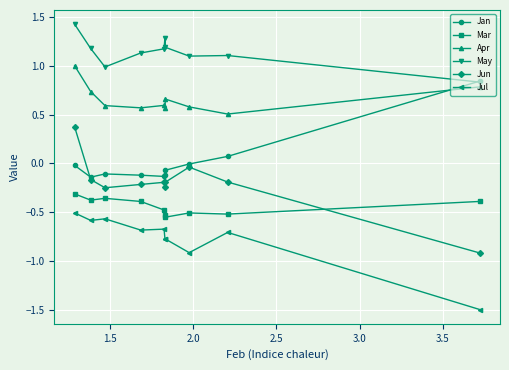

Which series has the largest range (max minus min)?

Jun